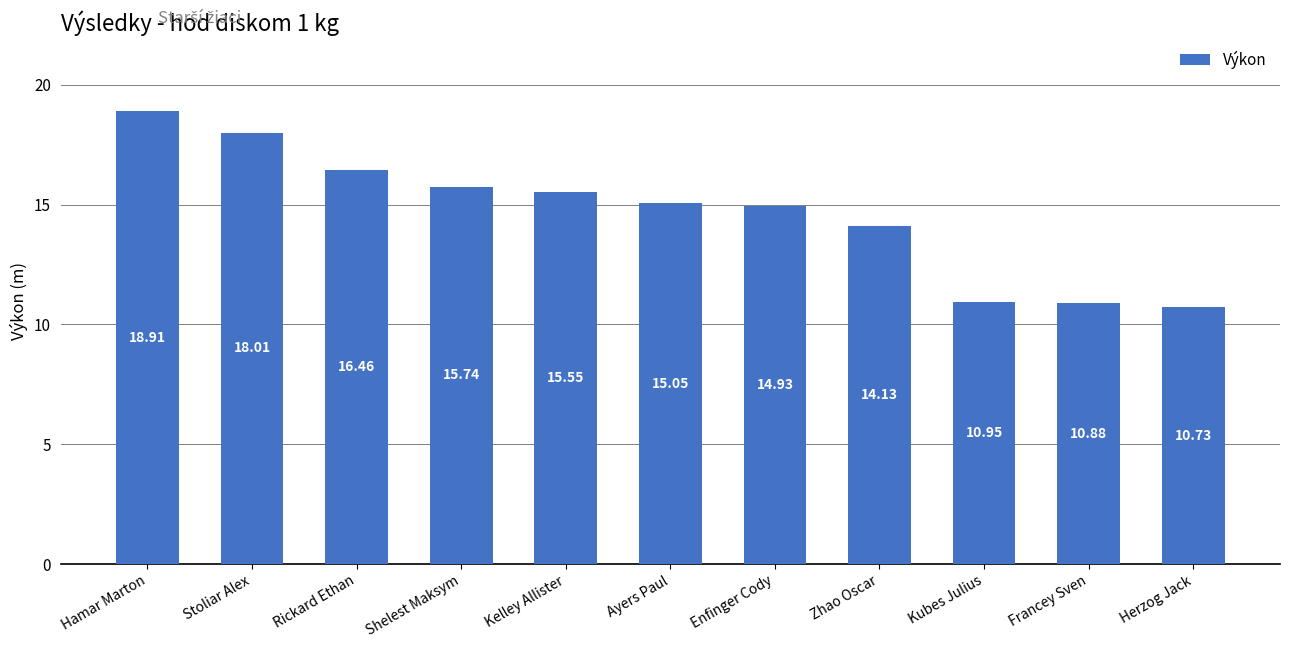

What is the ratio of the value at Kubes Julius to the value at Stoliar Alex?

0.6